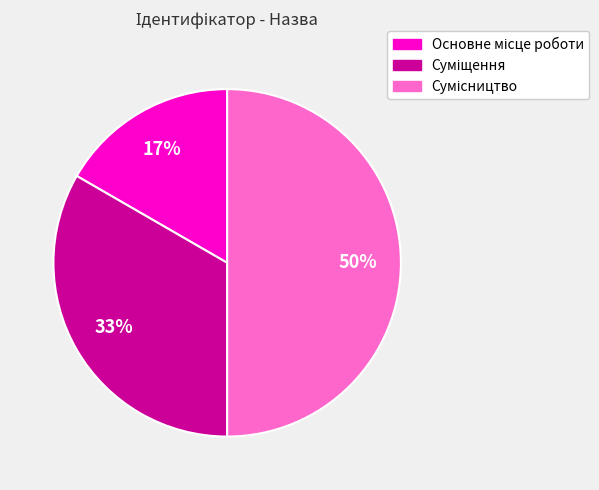

To the nearest percent, what is the average slice percentage?

33%